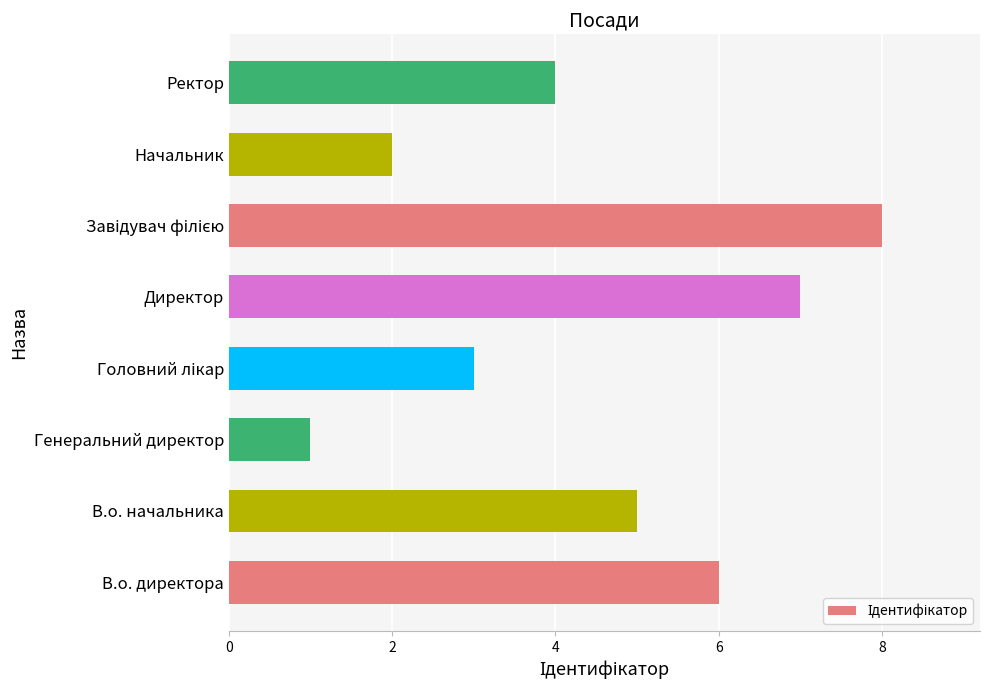

Reading bottom to top, what are all the values shown in this chart?

6	5	1	3	7	8	2	4